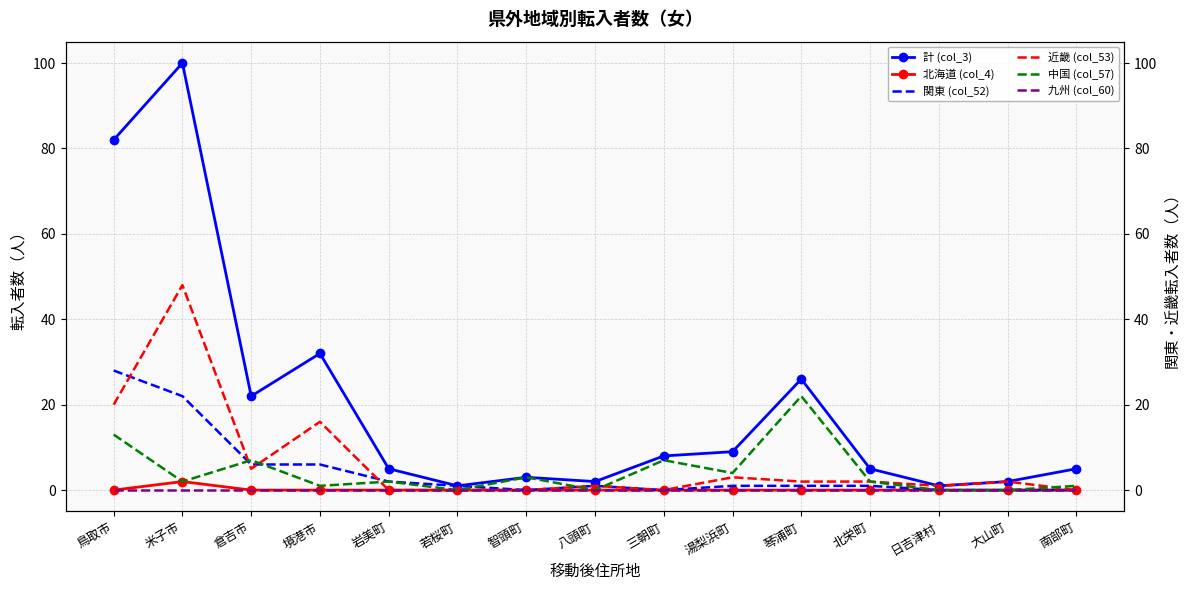

The value of 北海道 (col_4) at 岩美町 is 1. True or false?

False